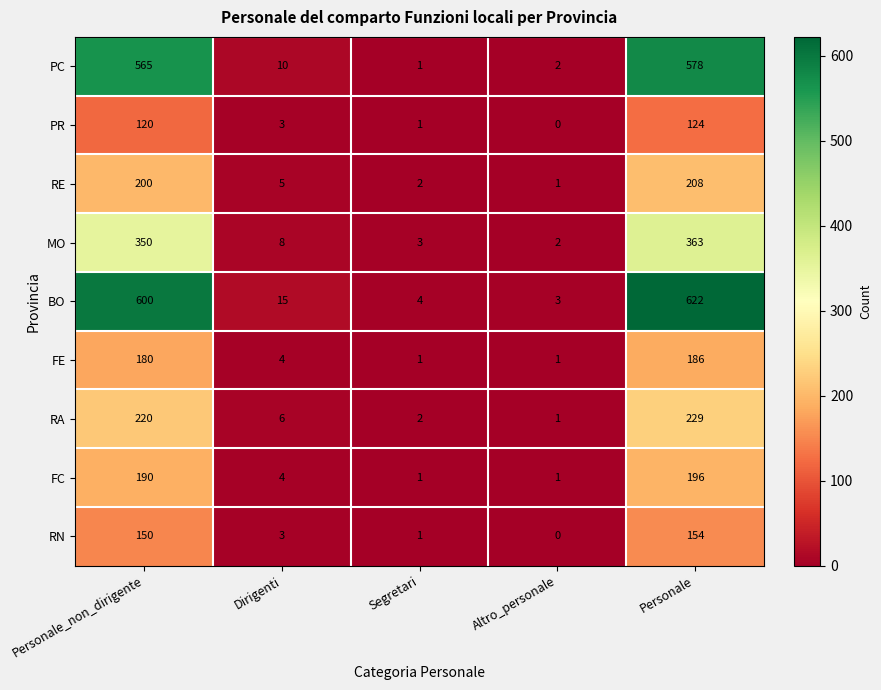

What is the total value across all series at Altro_personale?

11